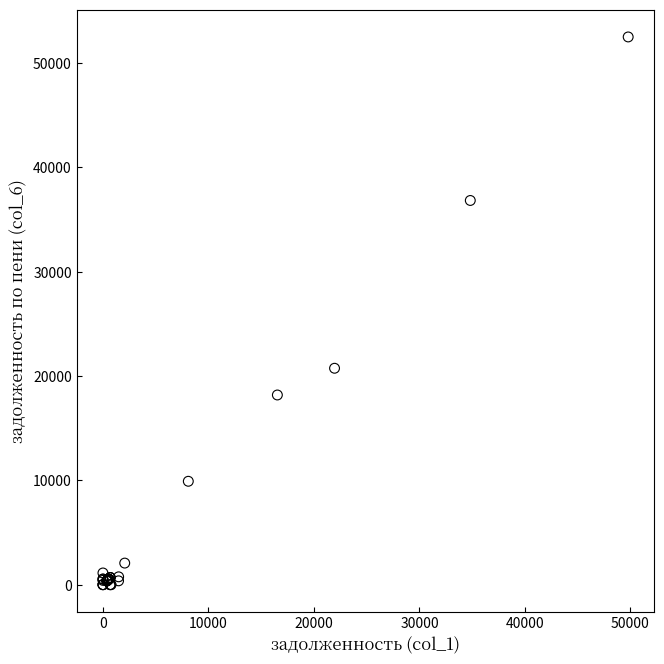

What Y value in the scatter plot is closest to 26245?

20740.1